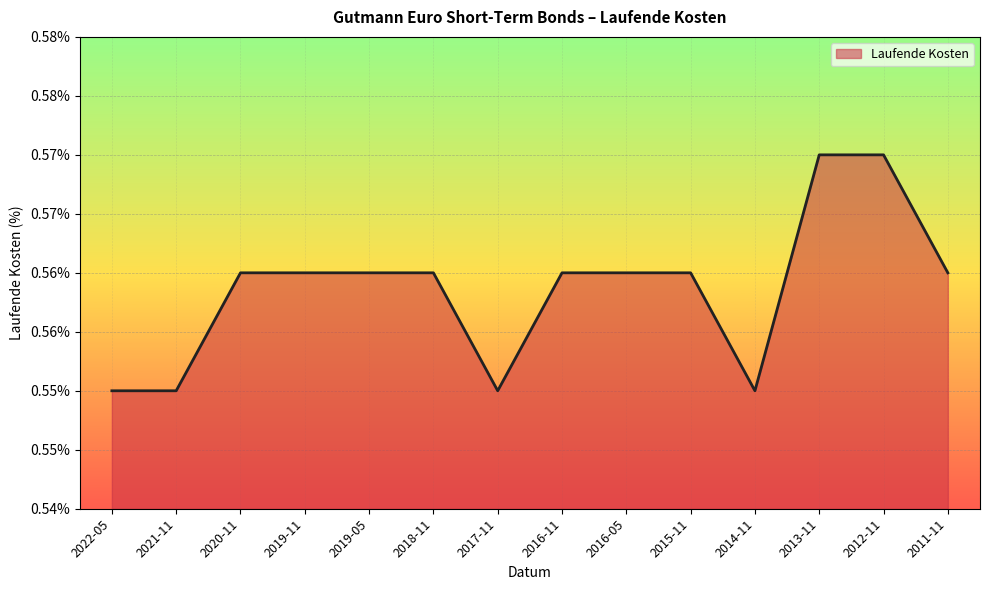

The chart shows a value of 0.6 at 2020-11. True or false?

True